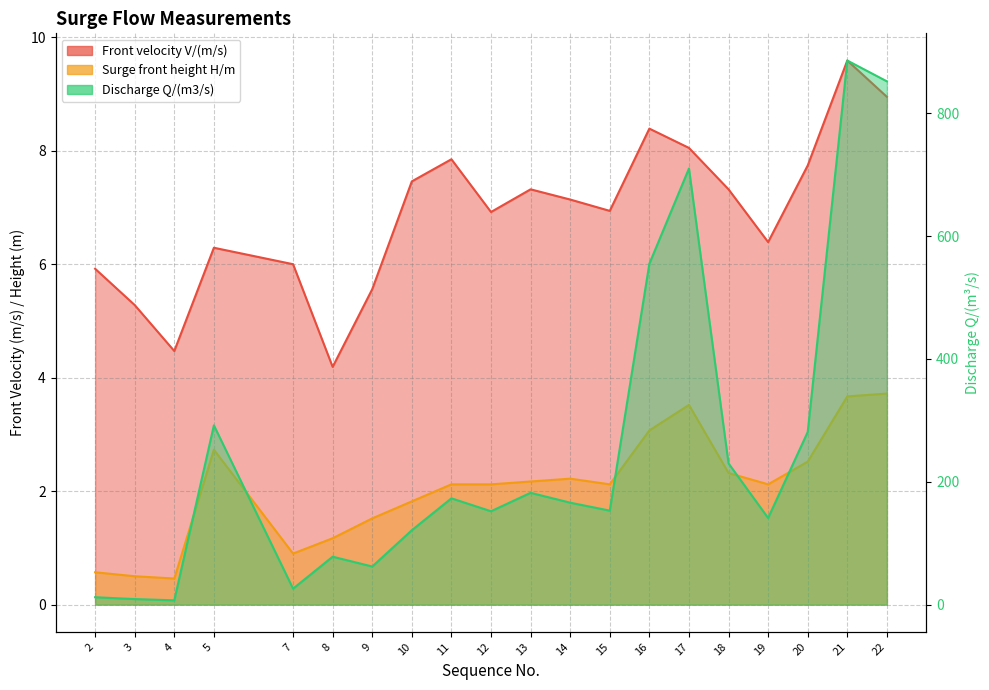

True or false: Discharge Q/(m3/s) and Front velocity V/(m/s) intersect in this chart.

False